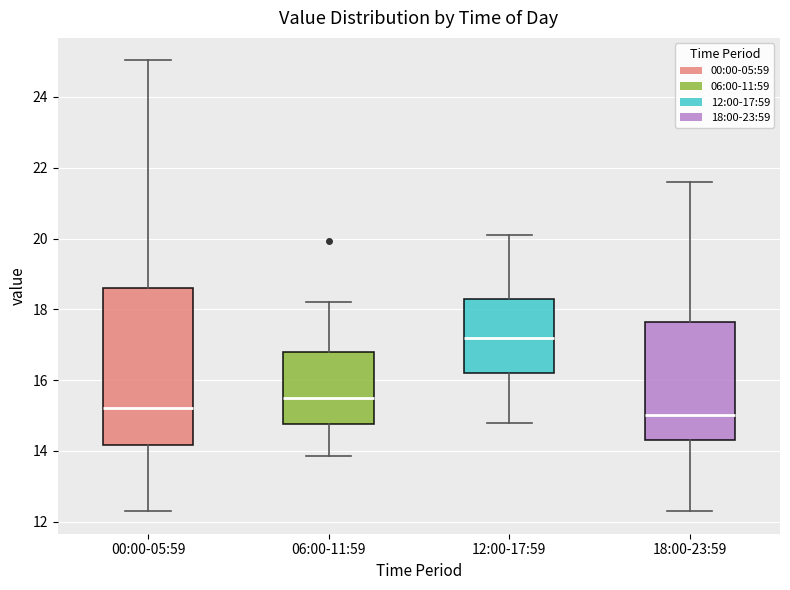

Reading left to right, transcribe this box plot: for each box, give where its median line is, the range the box spans, and where its two whiskers end, as read against the y-axis. The values are not printed on the chart, so give them approximately, as read against the axis.

00:00-05:59: median 15.2, box 14.2 to 18.6, whiskers 12.4 to 25.0
06:00-11:59: median 15.6, box 14.8 to 16.8, whiskers 13.8 to 18.2
12:00-17:59: median 17.2, box 16.2 to 18.4, whiskers 14.8 to 20.2
18:00-23:59: median 15.0, box 14.4 to 17.6, whiskers 12.4 to 21.6